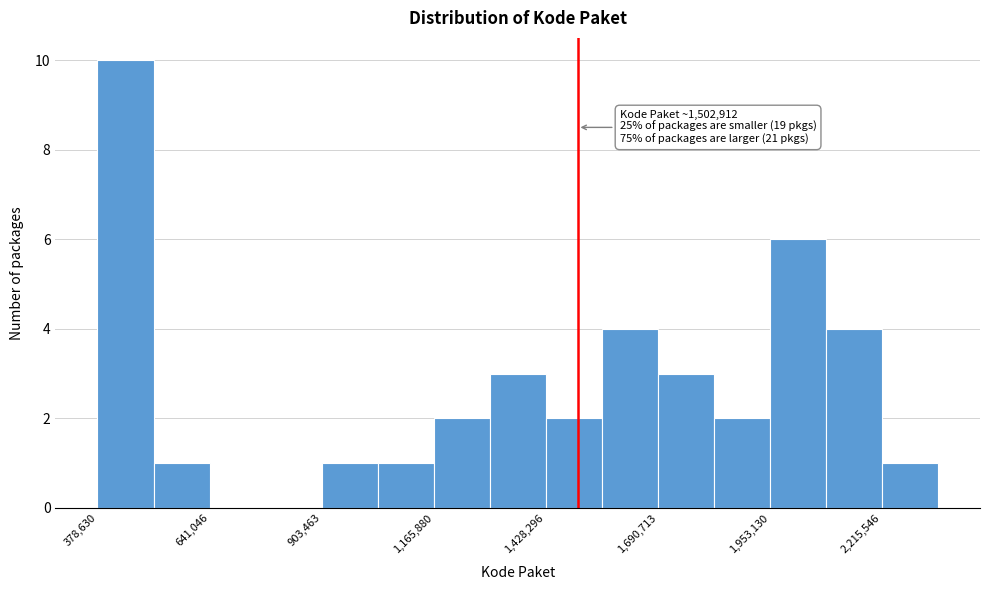

Around what value on the x-axis is the tallest bar? Give the approximate position of its centre, as read against the axis.

450000